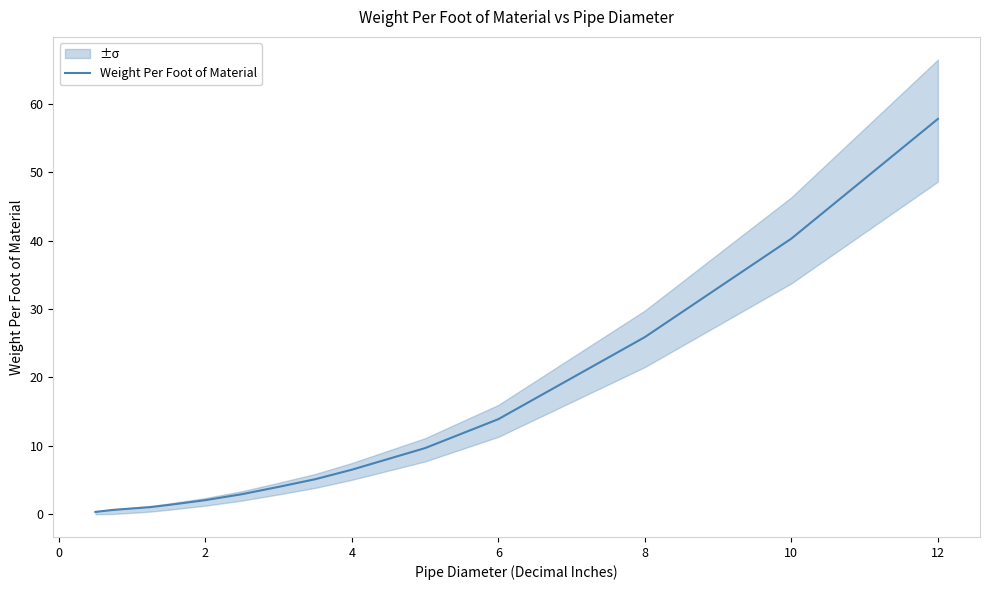

Where is Weight Per Foot of Material nearest to the value 29?

8